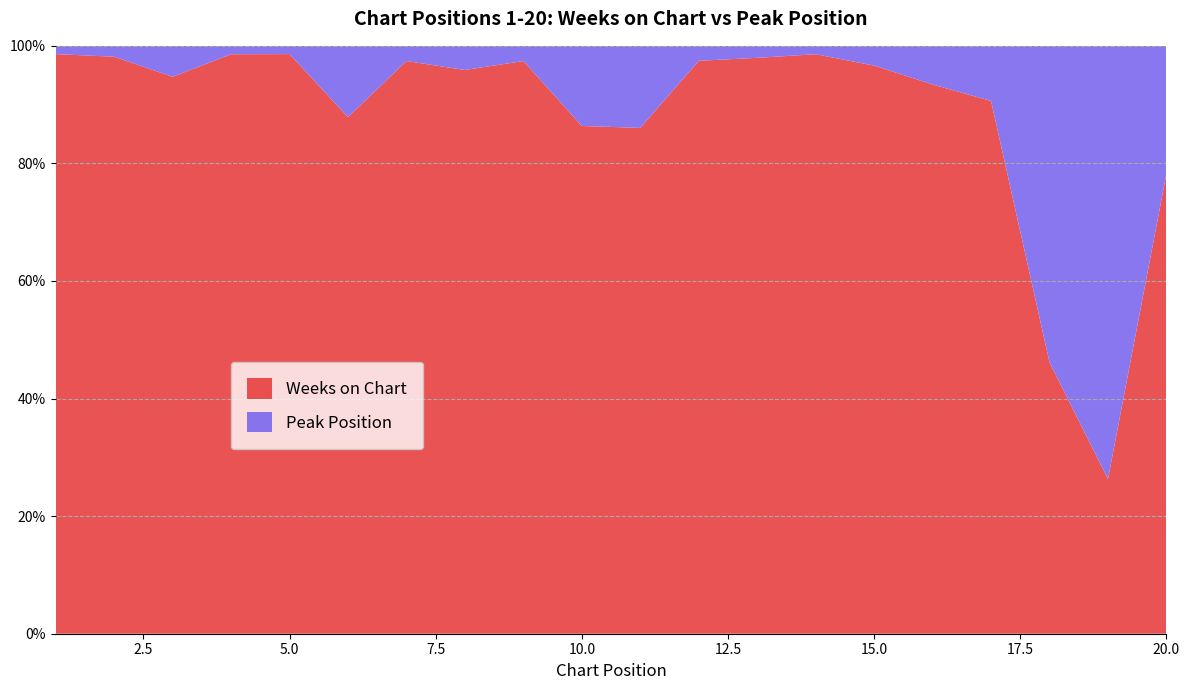

Reading left to right, what are all the values shown in this chart?

Weeks on Chart: 70	53	18	69	70	29	113	70	113	19	37	115	48	138	115	71	87	6	5	18
Peak Position: 1	1	1	1	1	4	3	3	3	3	6	3	1	2	4	5	9	7	14	5